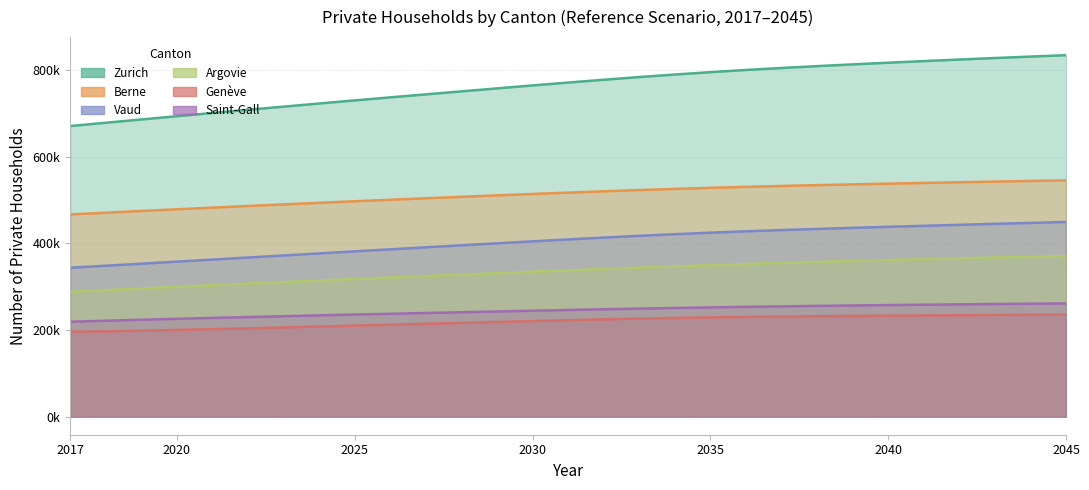

Which series has the widest spread of values?

Zurich